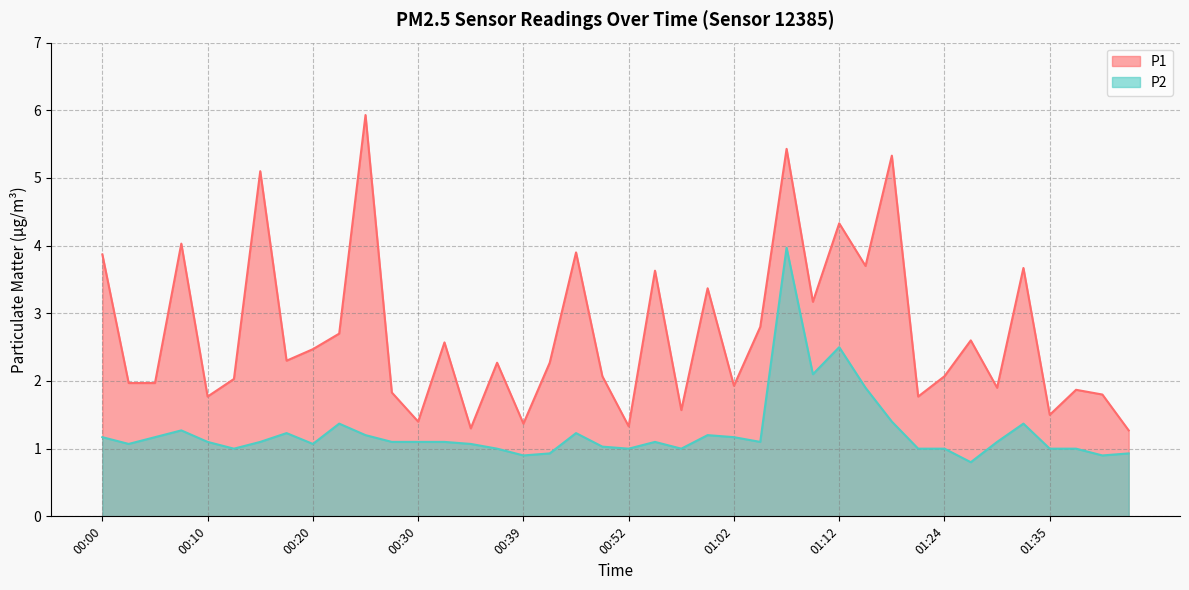

Rank the categories by P2 value from highest to lowest.

01:07, 01:12, 01:10, 01:15, 01:18, 00:22, 01:32, 00:07, 00:17, 00:47, 00:25, 01:00, 00:00, 00:05, 01:02, 00:10, 00:15, 00:27, 00:30, 00:32, 00:55, 01:05, 01:29, 00:03, 00:20, 00:35, 00:50, 00:12, 00:37, 00:52, 00:58, 01:21, 01:24, 01:35, 01:37, 00:42, 01:42, 00:39, 01:40, 01:26